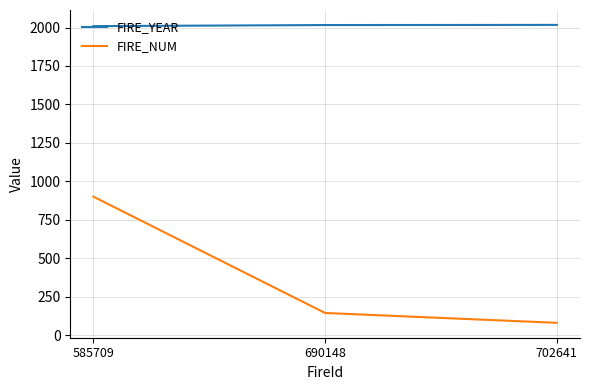

True or false: FIRE_YEAR has a value of 3609 at 702641.

False